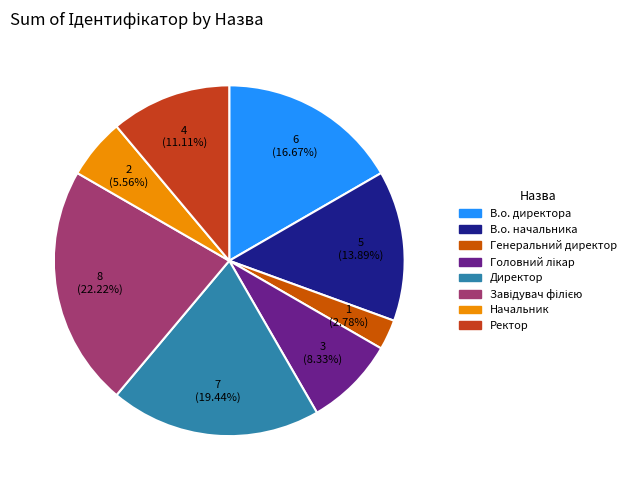

What percentage is the В.о. начальника slice, to the nearest percent?

14%